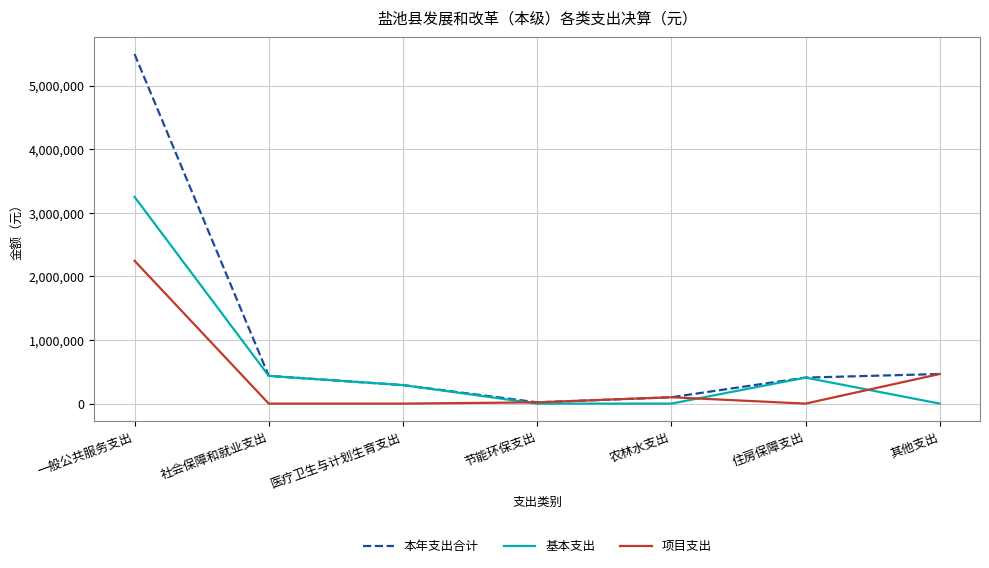

What is the spread (max minus min) of values at 社会保障和就业支出?

436136.4